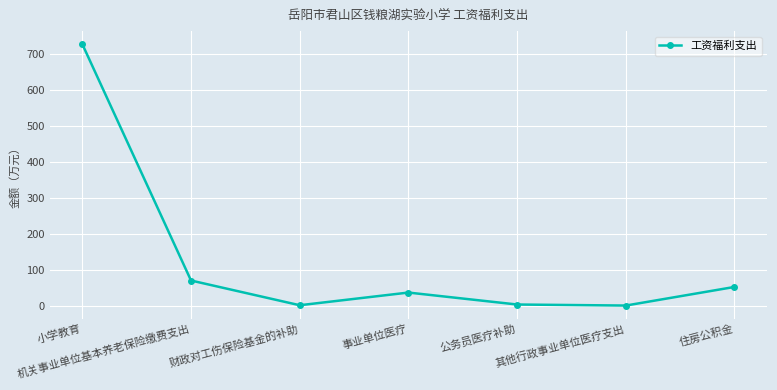

Count the number of values greater than 37.

4